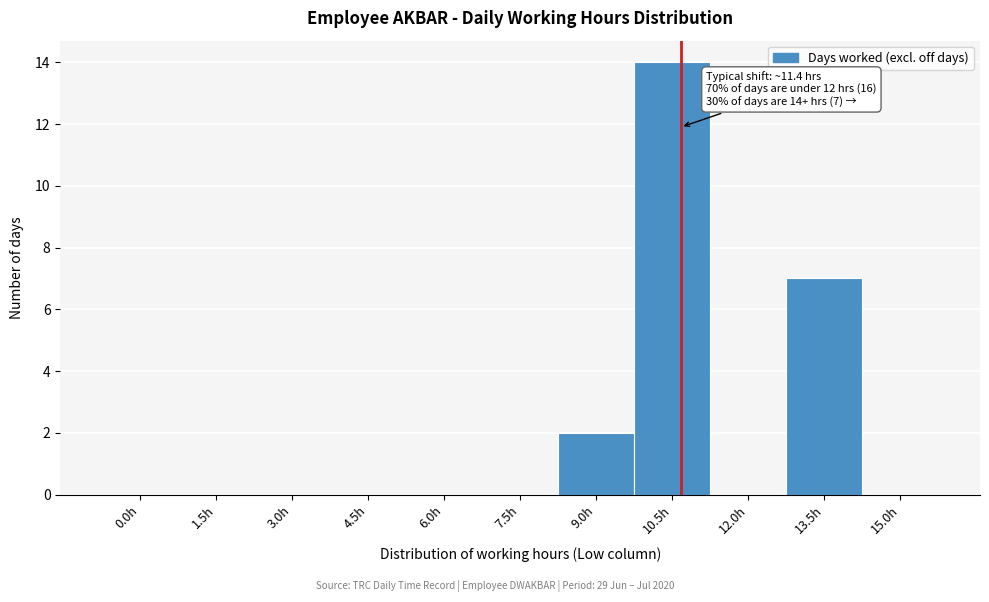

Reading left to right, list all the values displayed in this chart.

0.0h=0	1.5h=0	3.0h=0	4.5h=0	6.0h=0	7.5h=0	9.0h=2	10.5h=14	12.0h=0	13.5h=7	15.0h=0